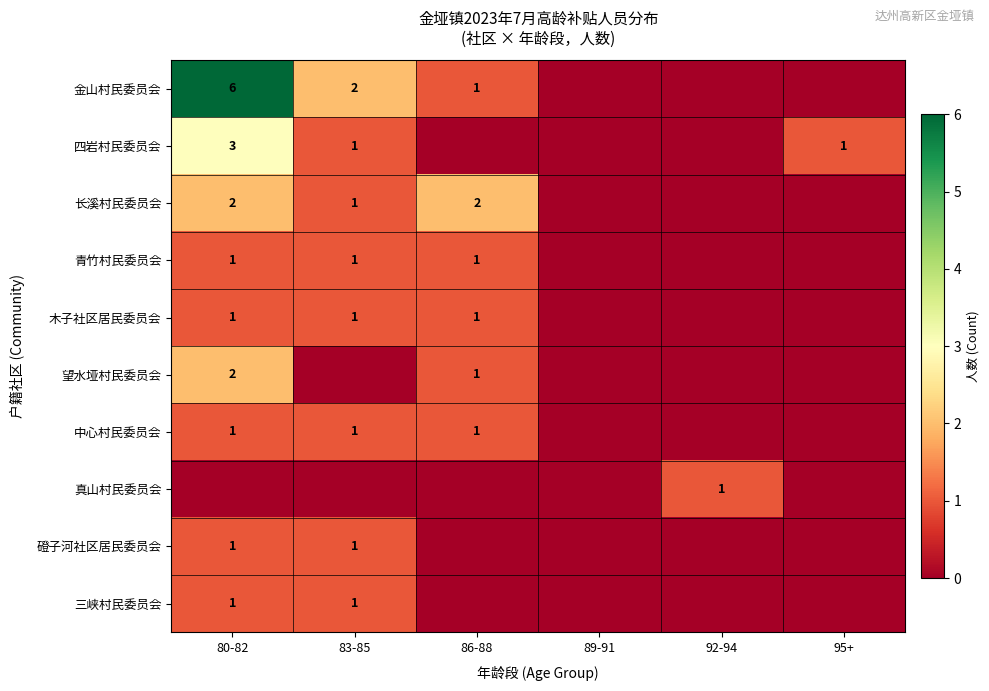

Is the value of 磴子河社区居民委员会 at 80-82 greater than the value of 金山村民委员会 at 80-82?

No